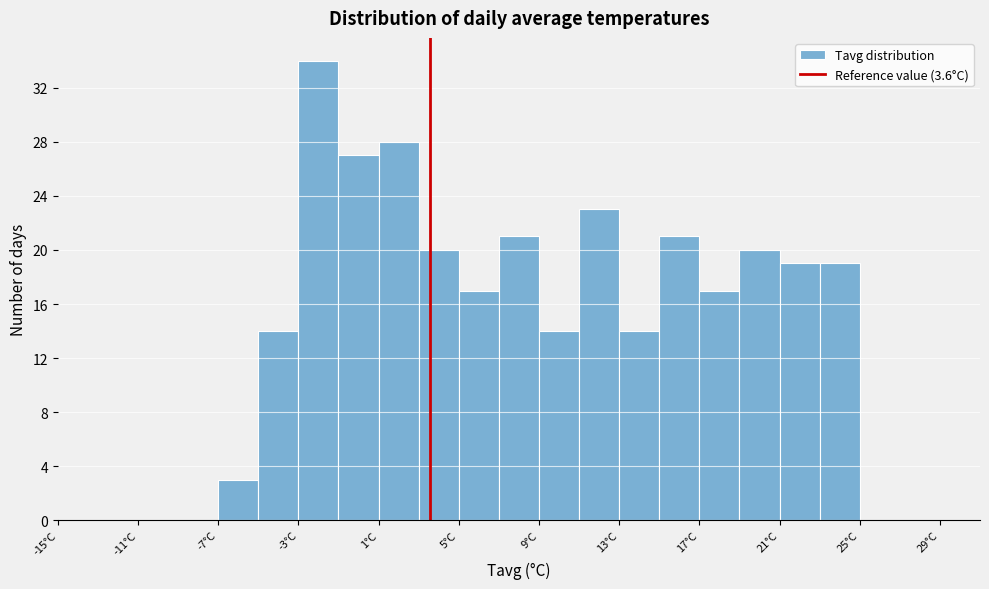

Over which range of the x-axis is the bar tallest?

-3 to -1